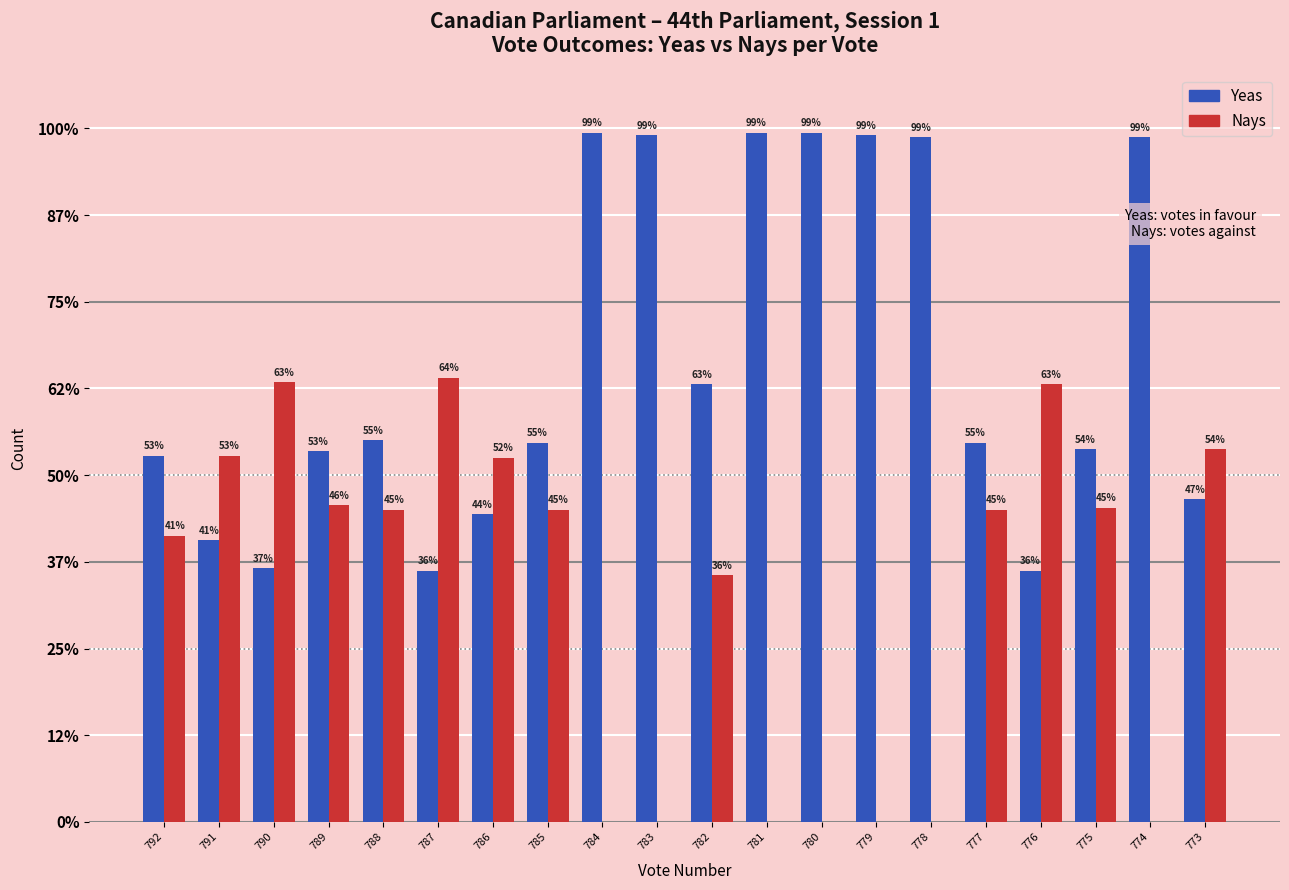

Rank the series by their maximum value, from lowest to highest.

Nays, Yeas